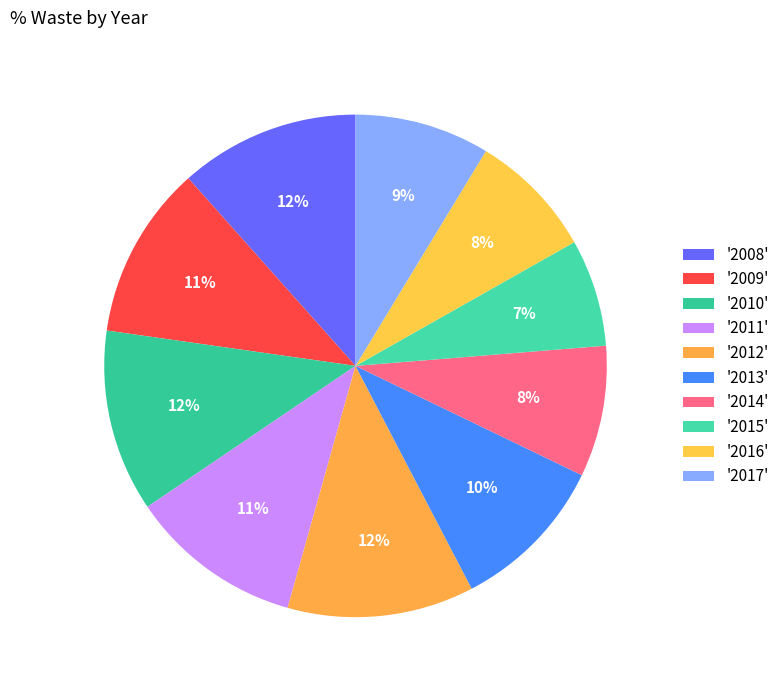

Which category has the smallest portion of the pie?

2015